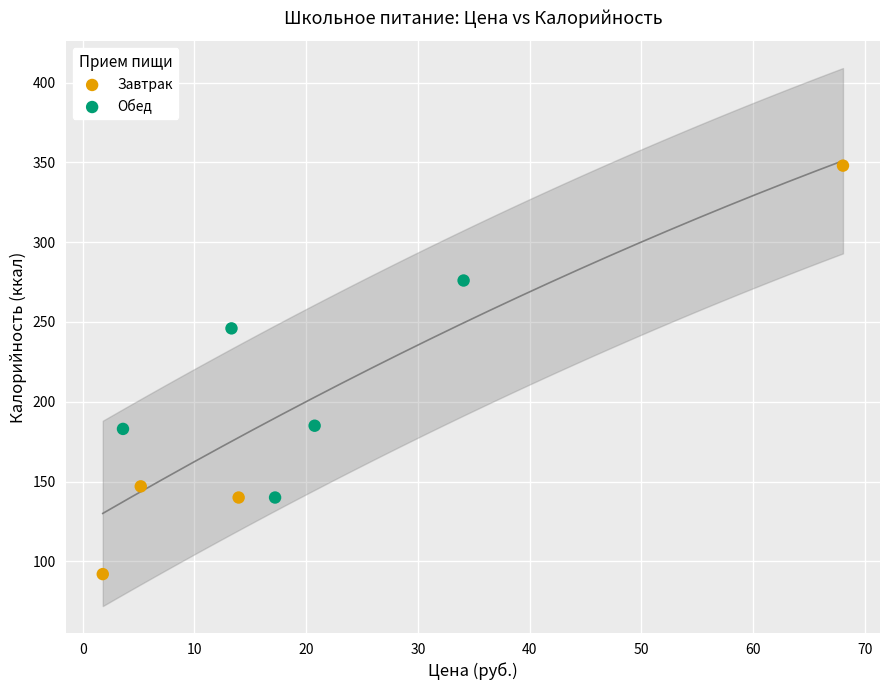

Which series contains the lowest Y value?

Завтрак